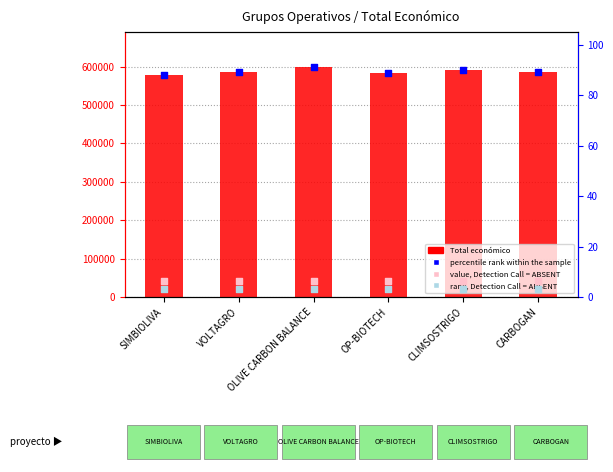

Which series has the largest total across all categories?

Total económico